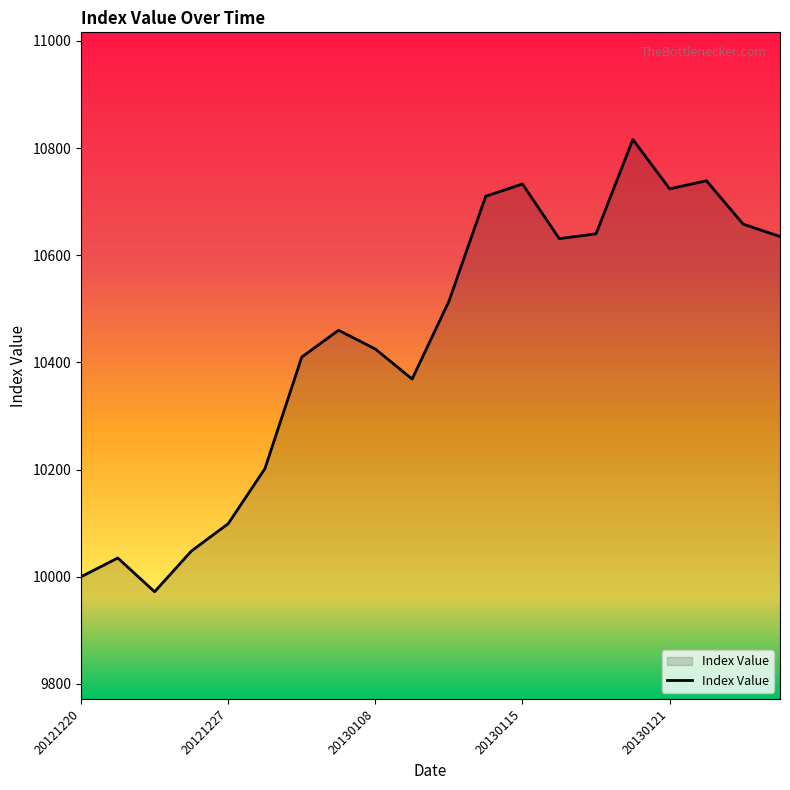

What is the maximum value shown in the chart?

10816